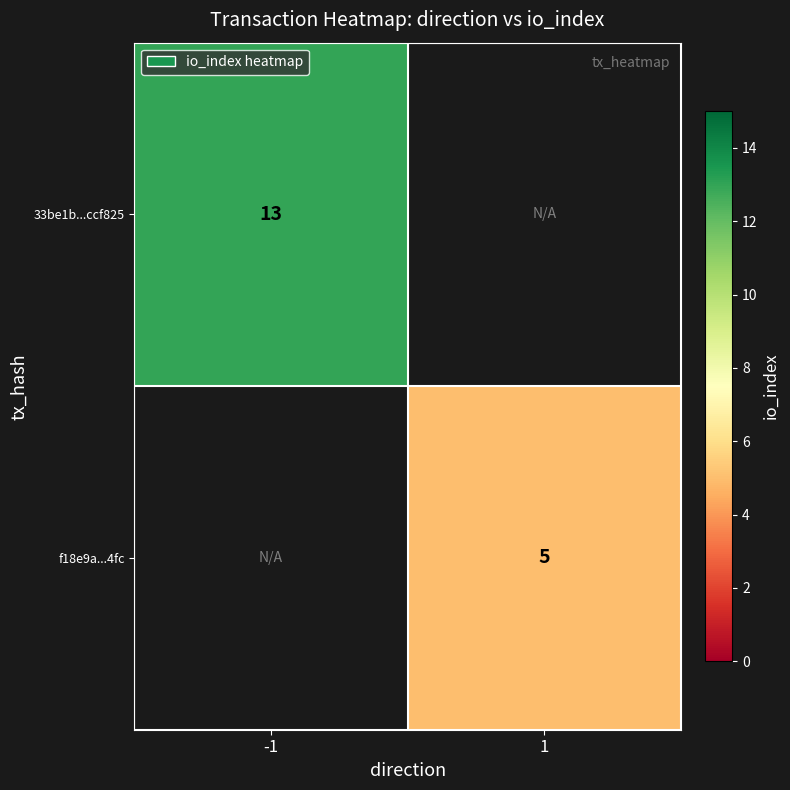

At which category does the chart reach its peak across all series?

-1